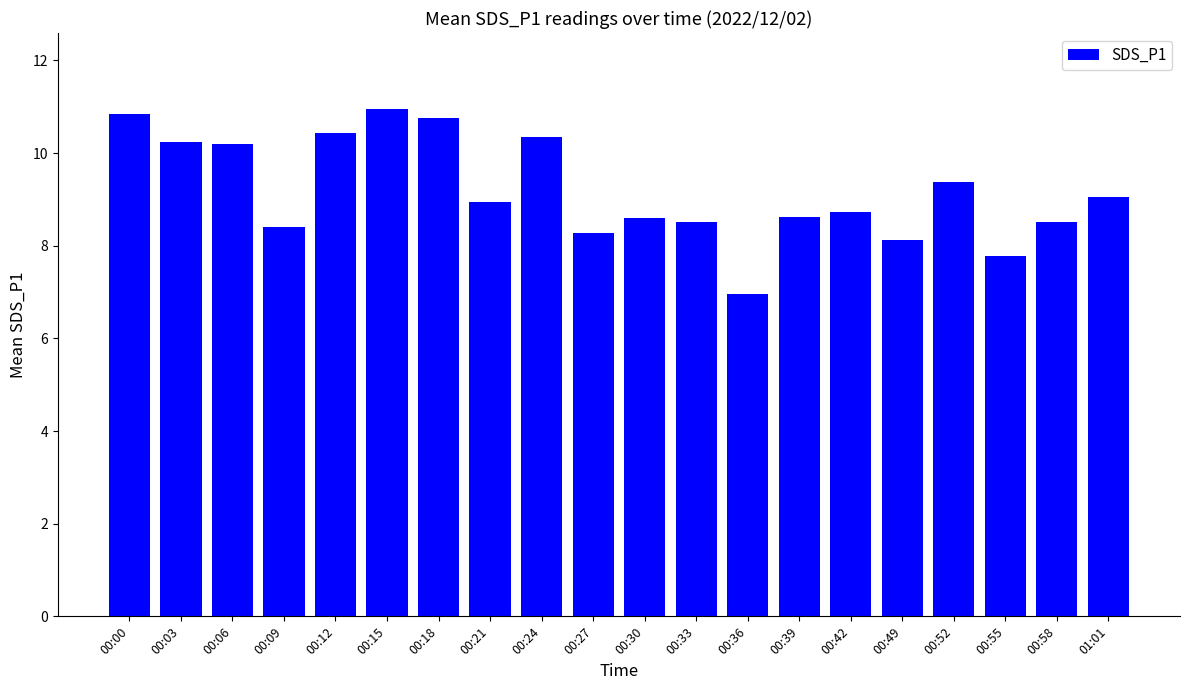

The chart shows a value of 15.3 at 00:33. True or false?

False